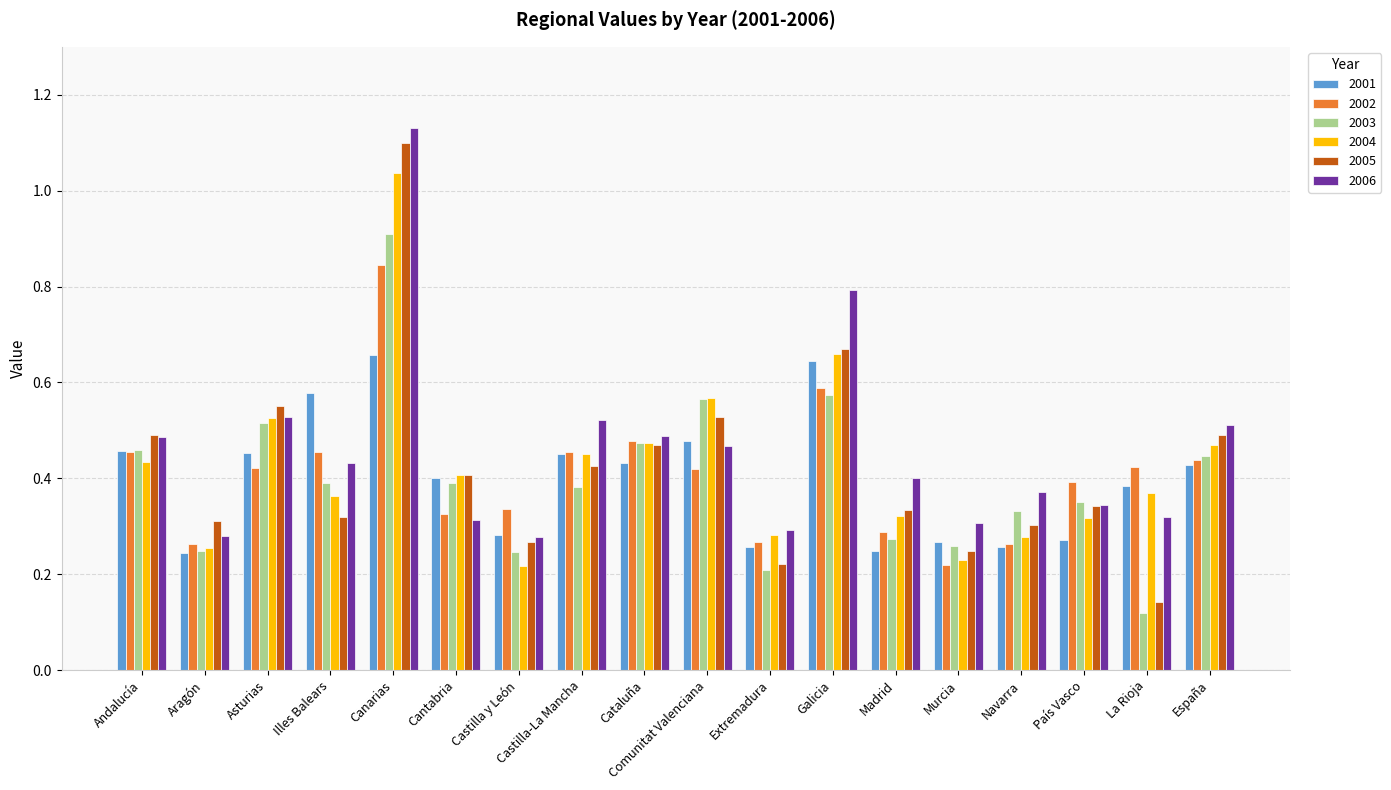

What position from the right is Madrid?

6